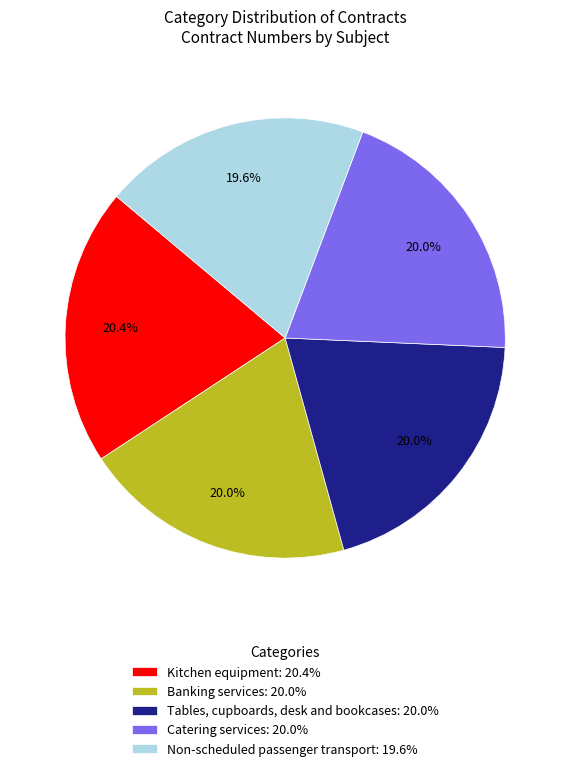

How many segments does this pie chart have?

5